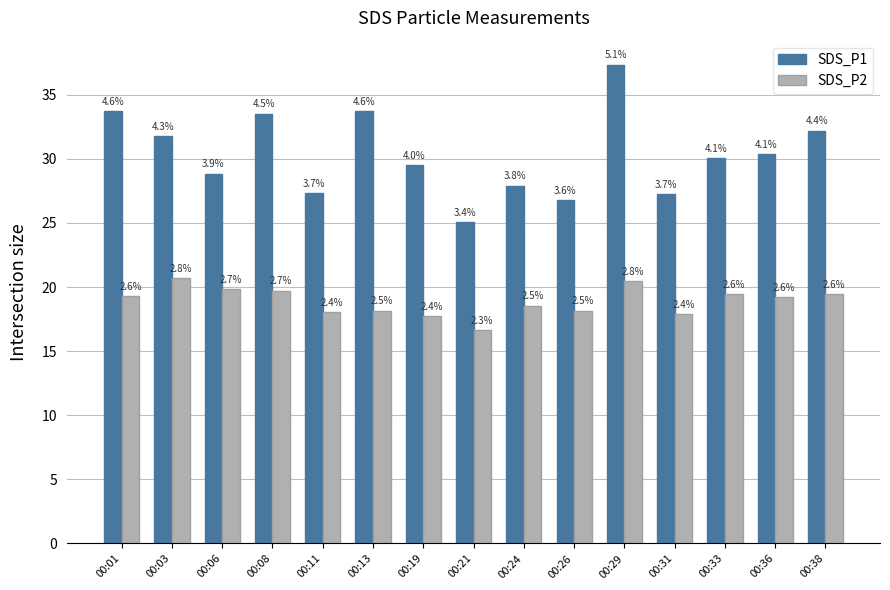

What is the average value of the SDS_P1 series?

30.4